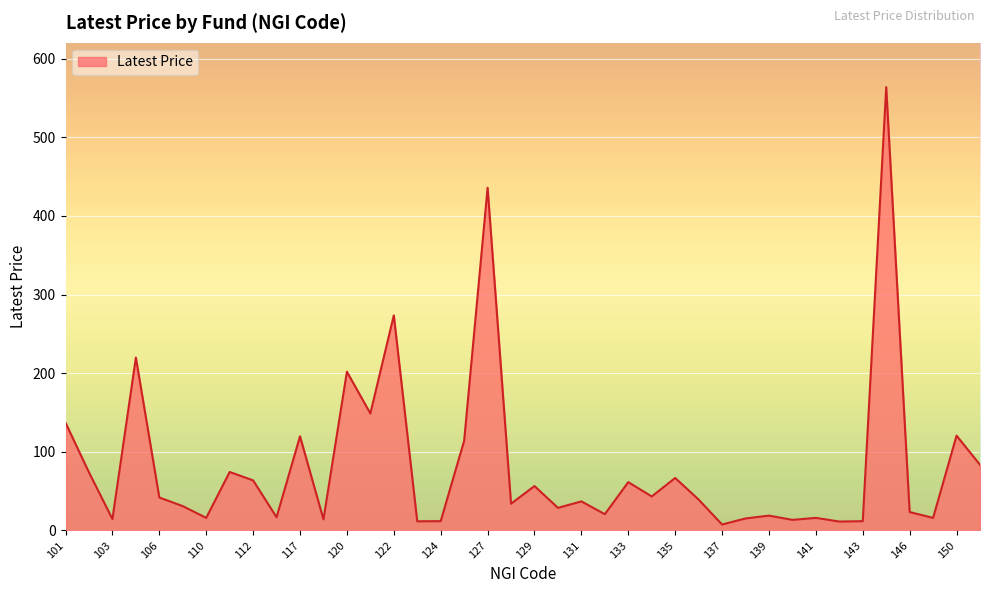

What is the difference between the maximum and minimum values?

556.1